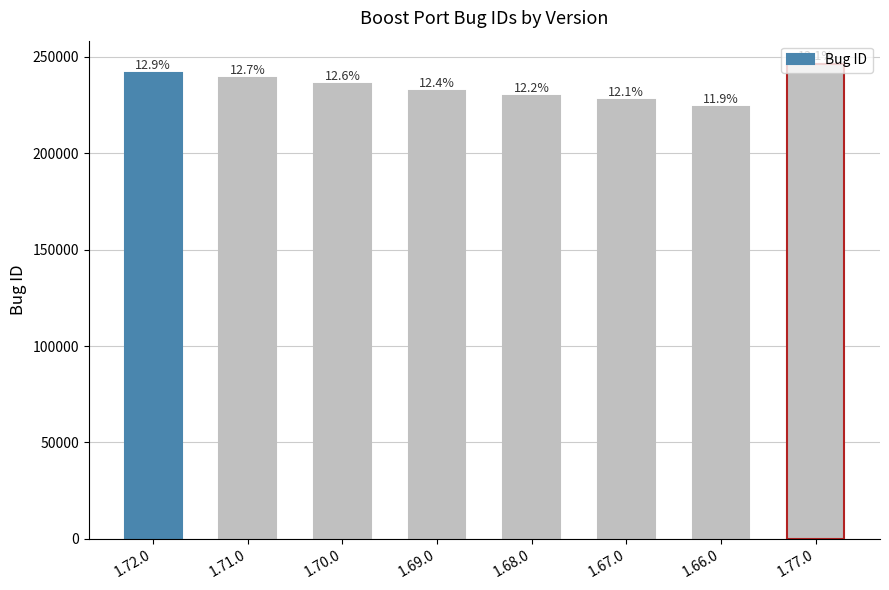

What is the approximate value at 1.70.0?

235956